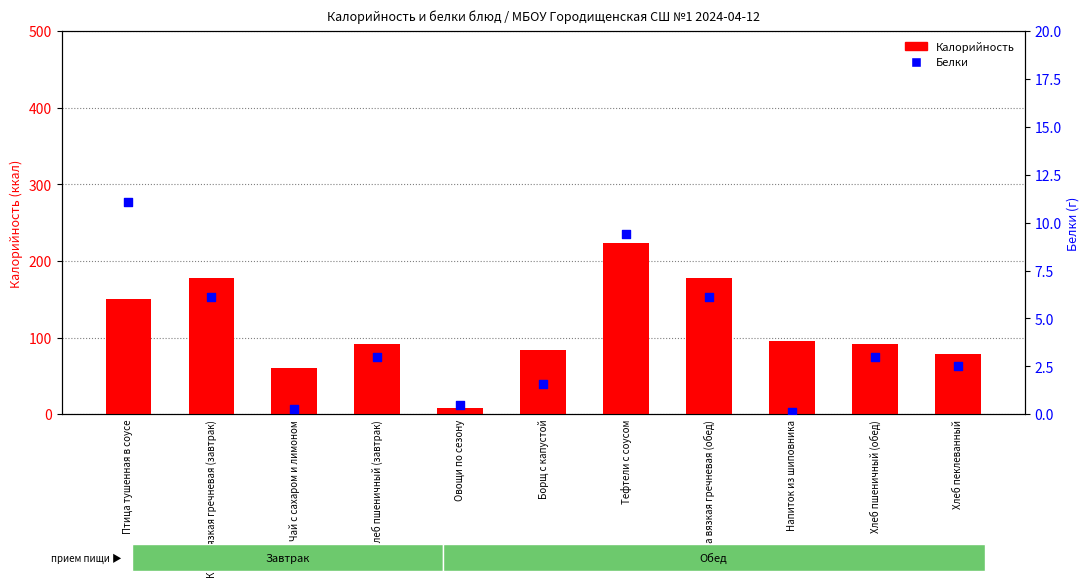

What are all the series names shown in the legend?

Калорийность, Белки